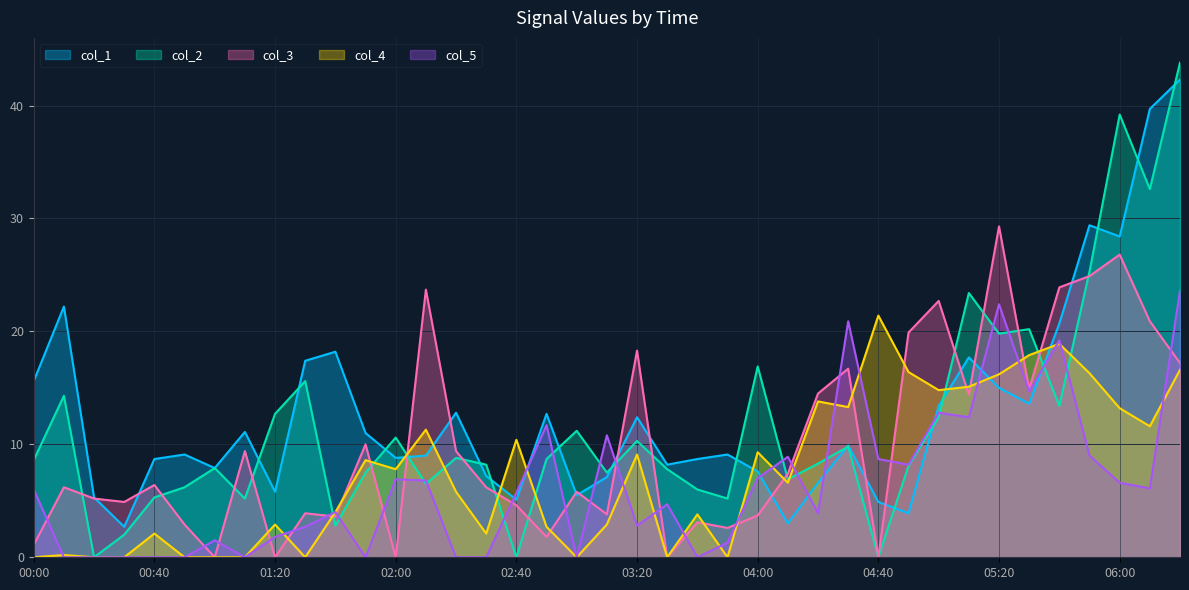

How many lines are shown in the chart?

5